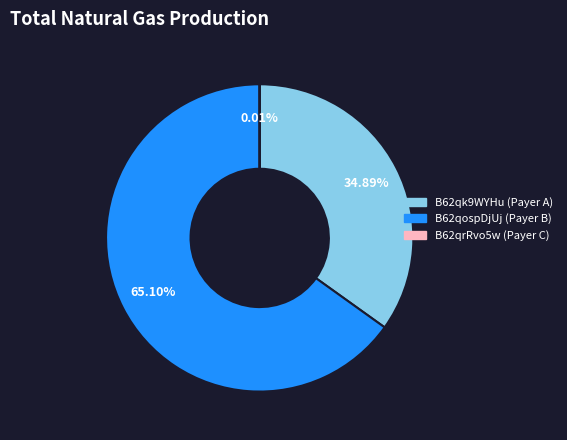

Which category accounts for the majority?

B62qospDjUj (Payer B)